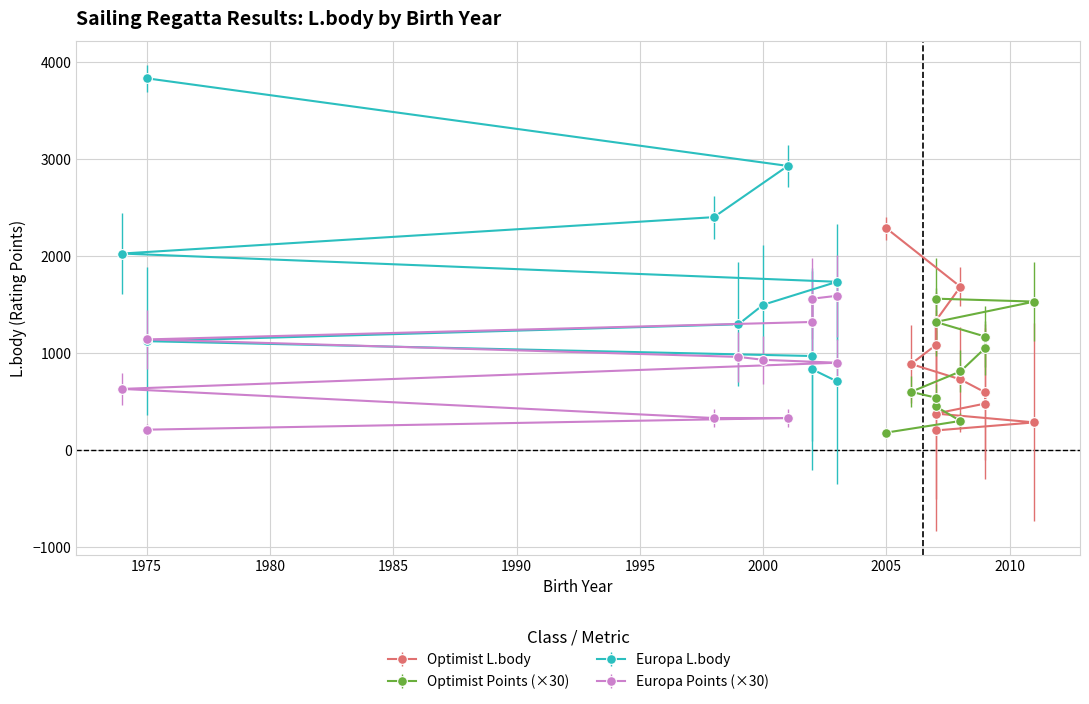

Which series has the largest total across all categories?

Europa